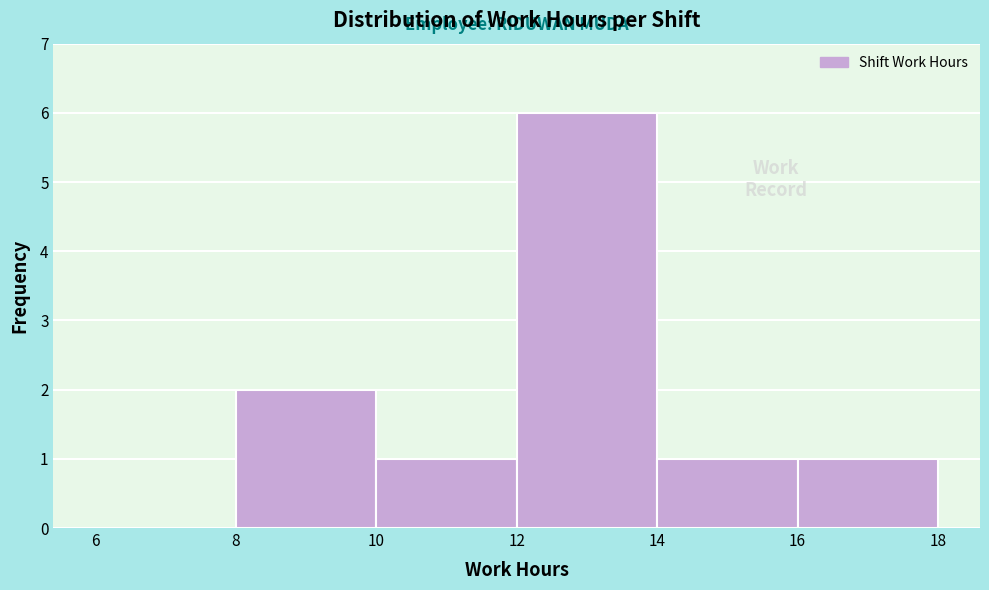

Over which range of the x-axis is the bar tallest?

12 to 14